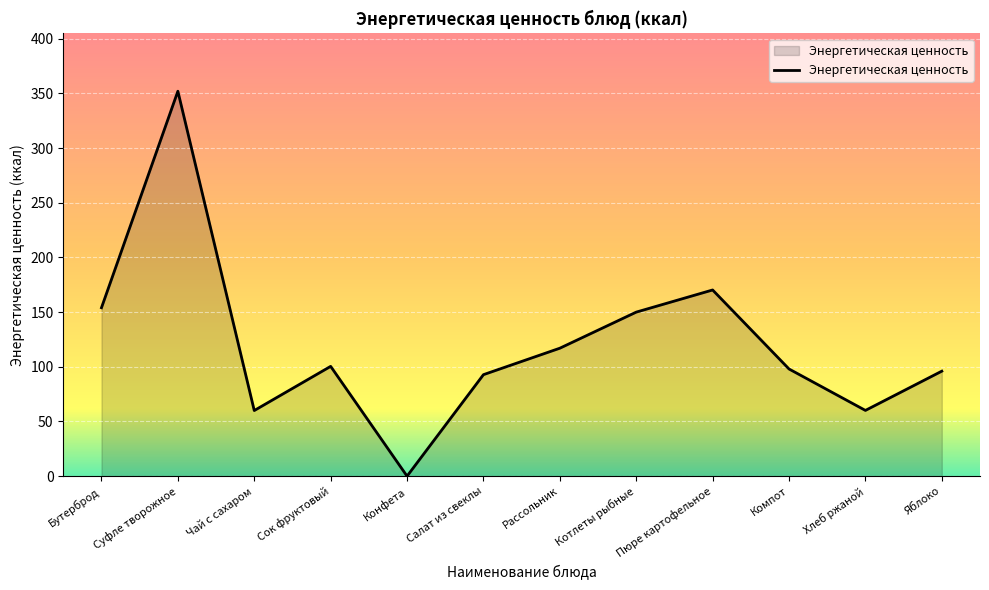

What position from the right is Сок фруктовый?

9